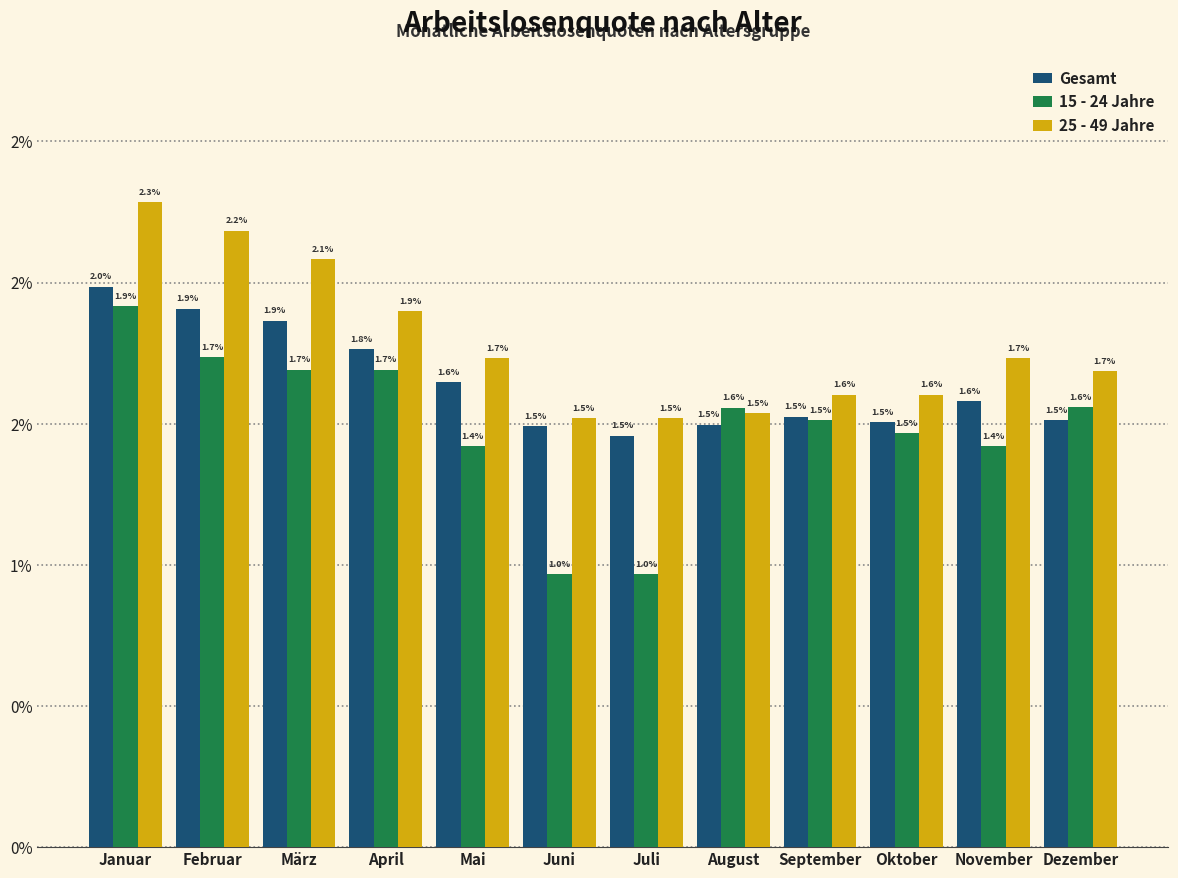

Does the chart contain any negative values?

No